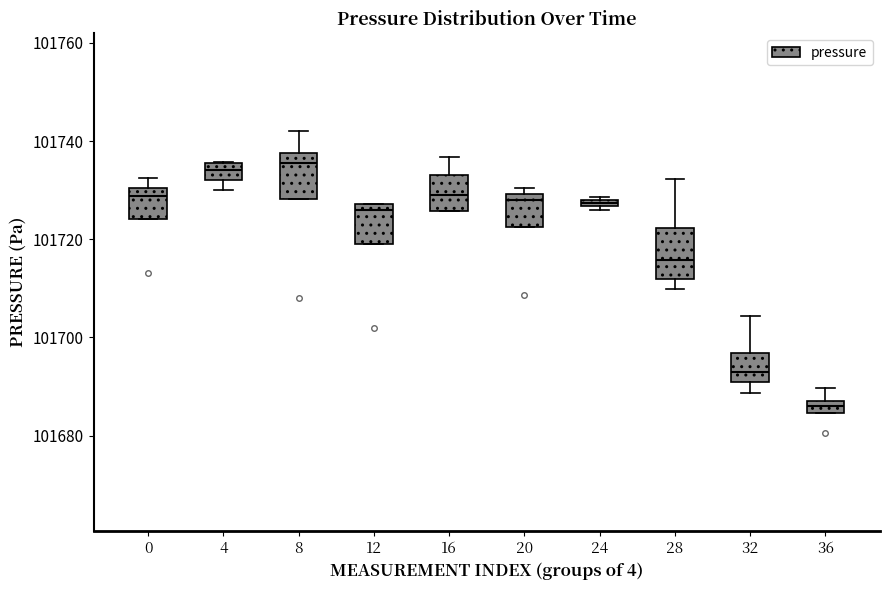

Where does the median line of the box at x = 32 sit on the y-axis? The values are not printed on the chart, so give them approximately, as read against the axis.

101692